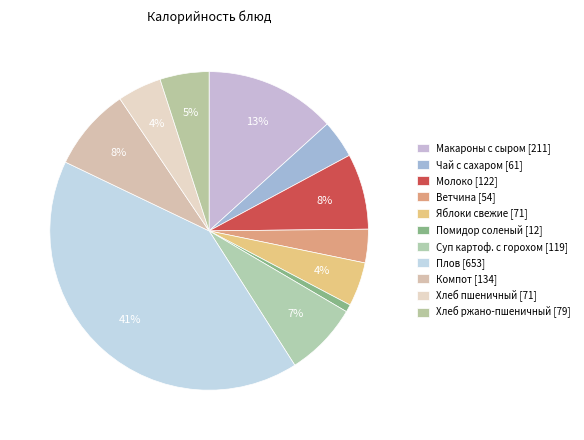

Count the number of slices in the pie.

11